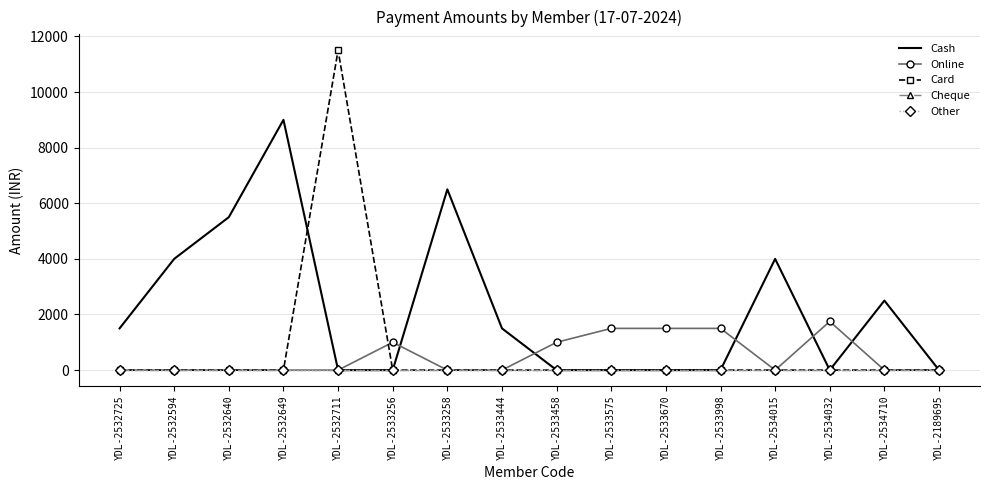

Which series has the largest range (max minus min)?

Card